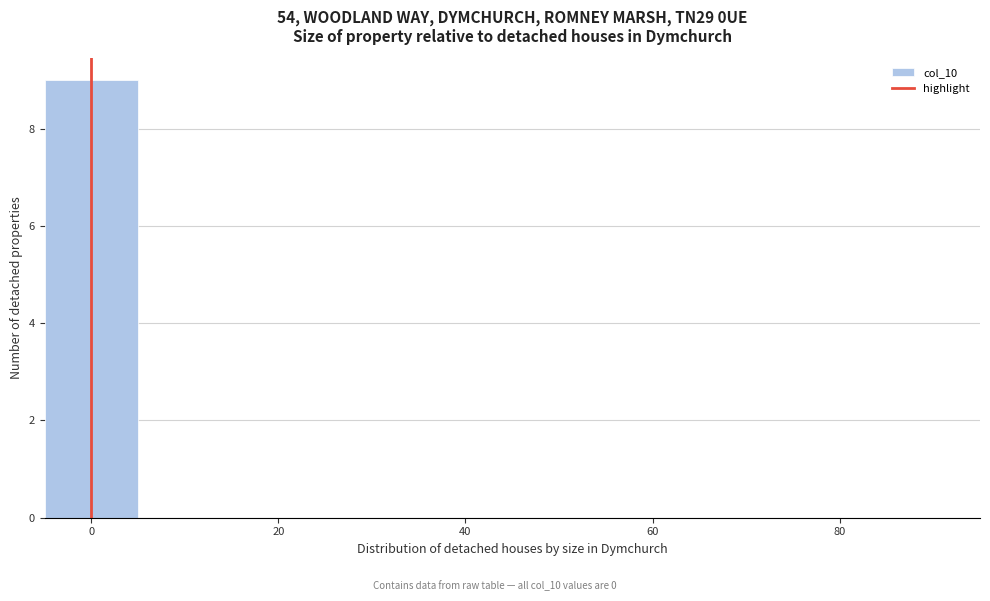

Over which range of the x-axis is the bar tallest?

-5 to 5